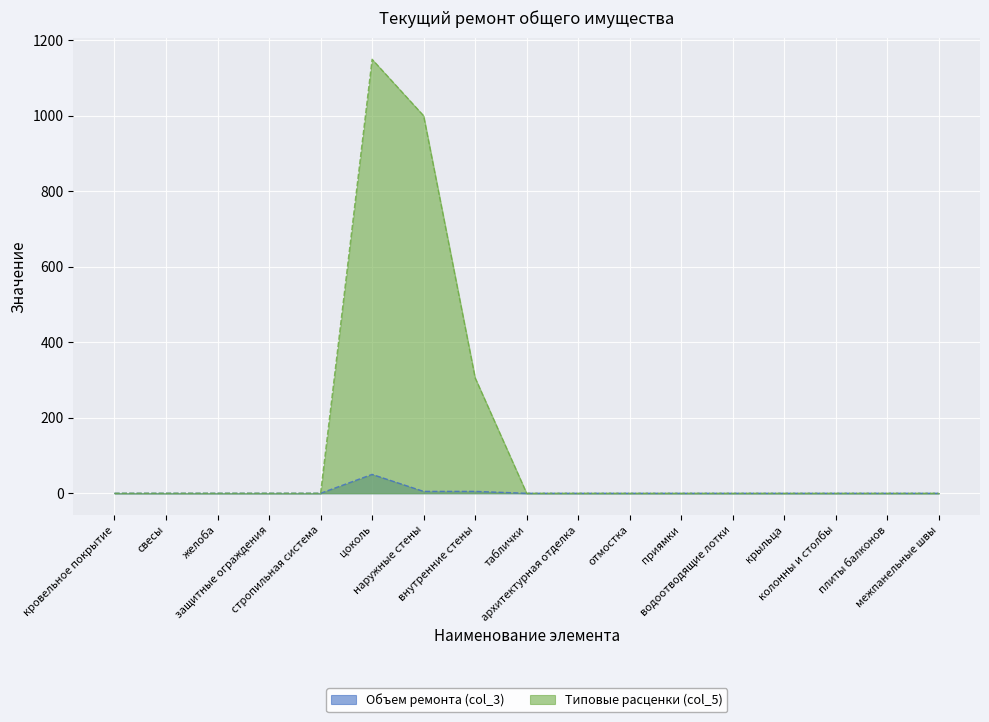

True or false: Типовые расценки (col_5) and Объем ремонта (col_3) cross at least once.

False